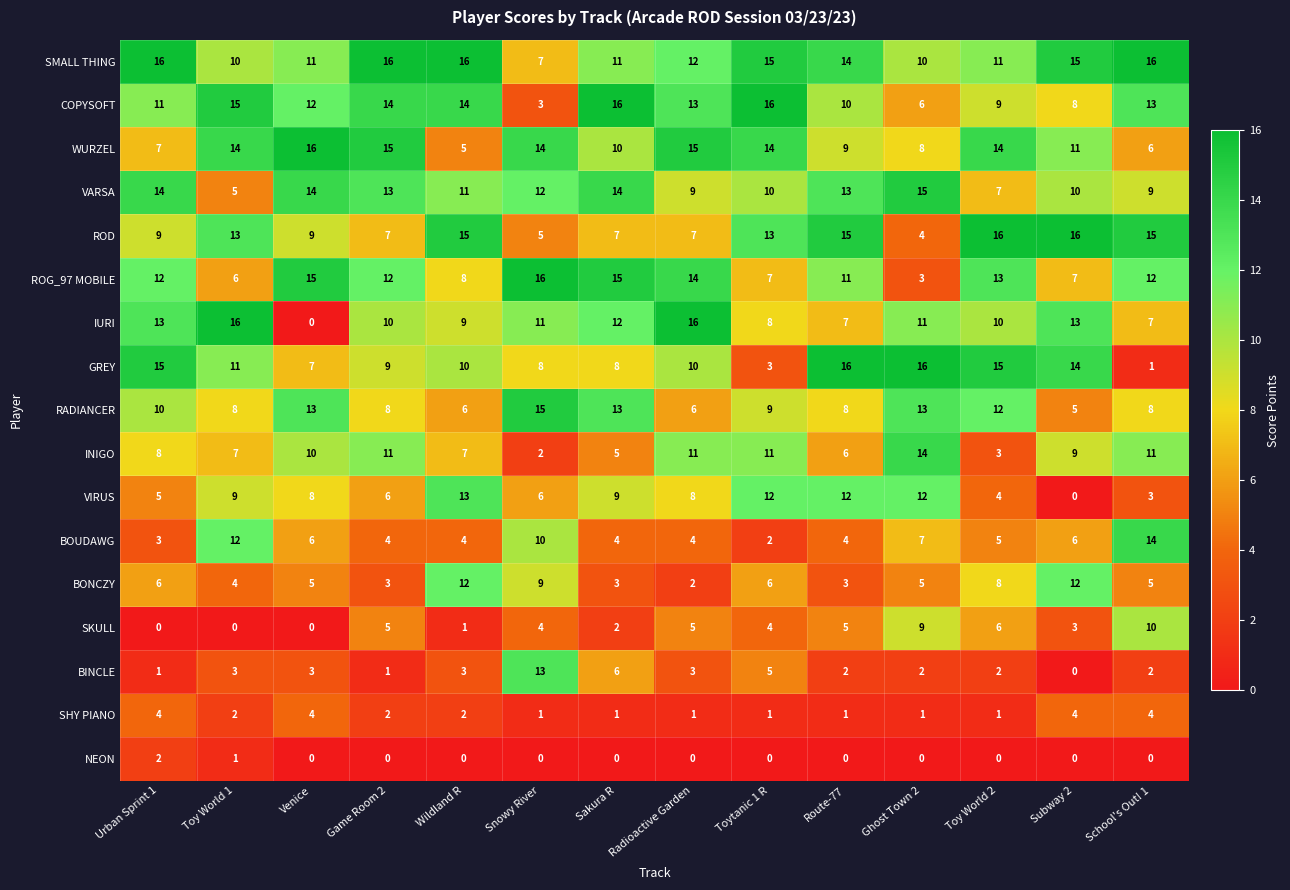

At which label does IURI reach its minimum?

Venice